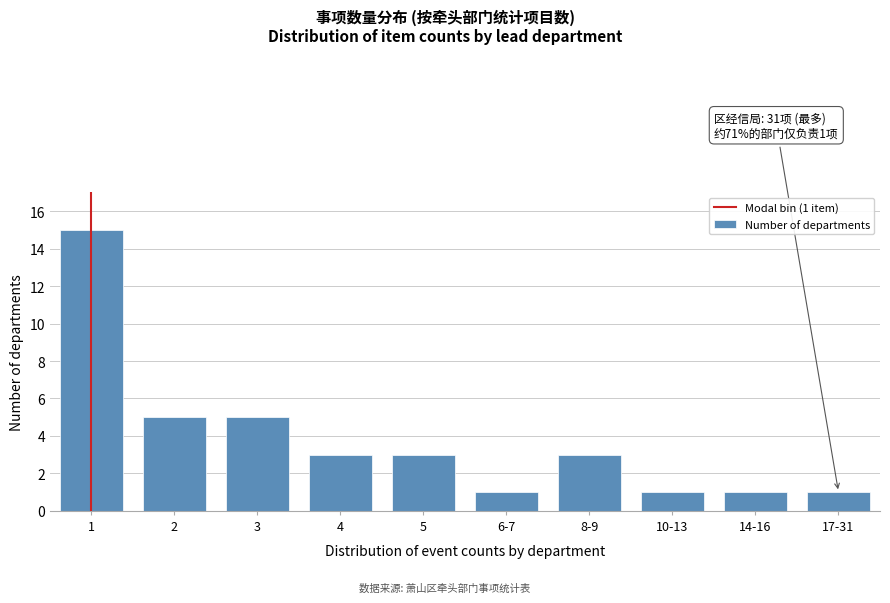

Reading left to right, what are all the values shown in this chart?

1=15	2=5	3=5	4=3	5=3	6-7=1	8-9=3	10-13=1	14-16=1	17-31=1